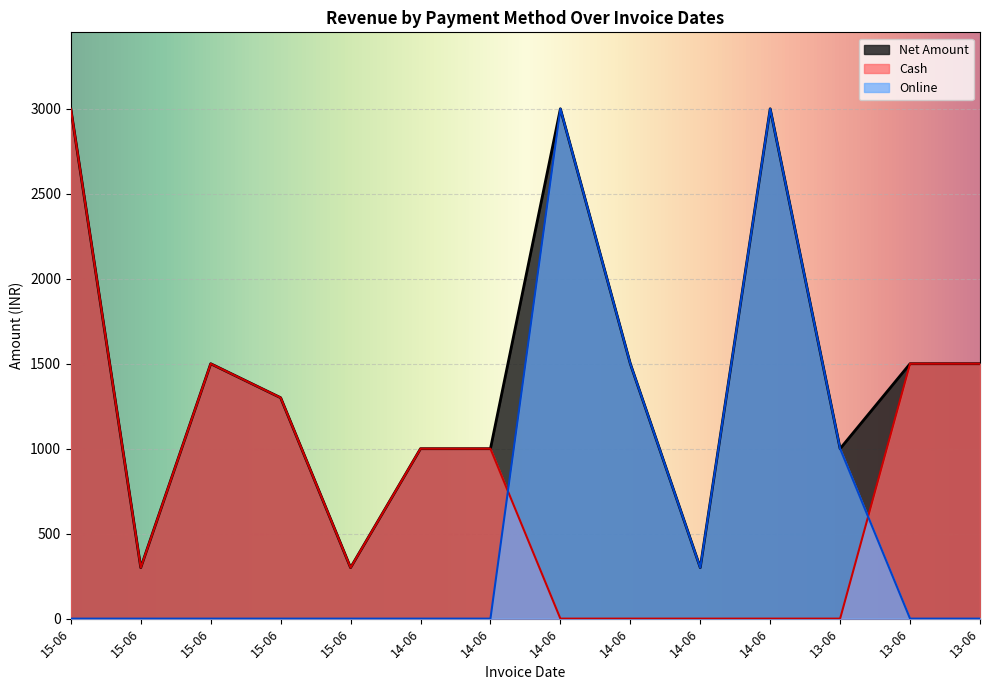

The Cash series shows 1000 at 14-06. True or false?

True